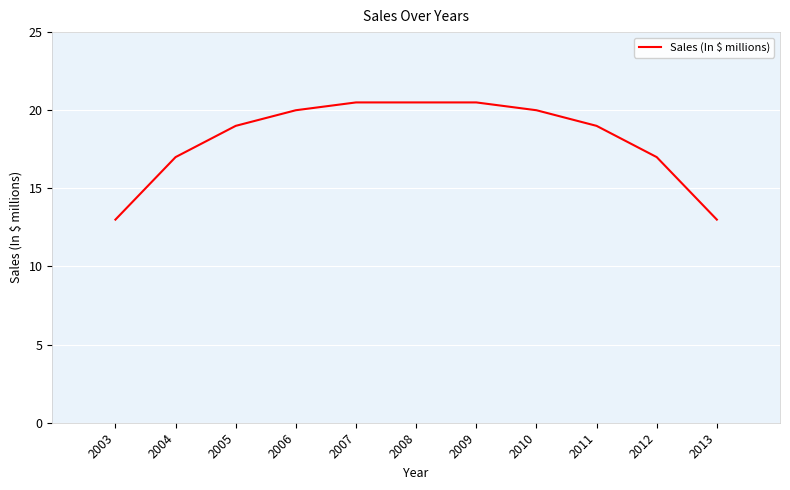

The chart shows a value of 17.0 at 2004. True or false?

True